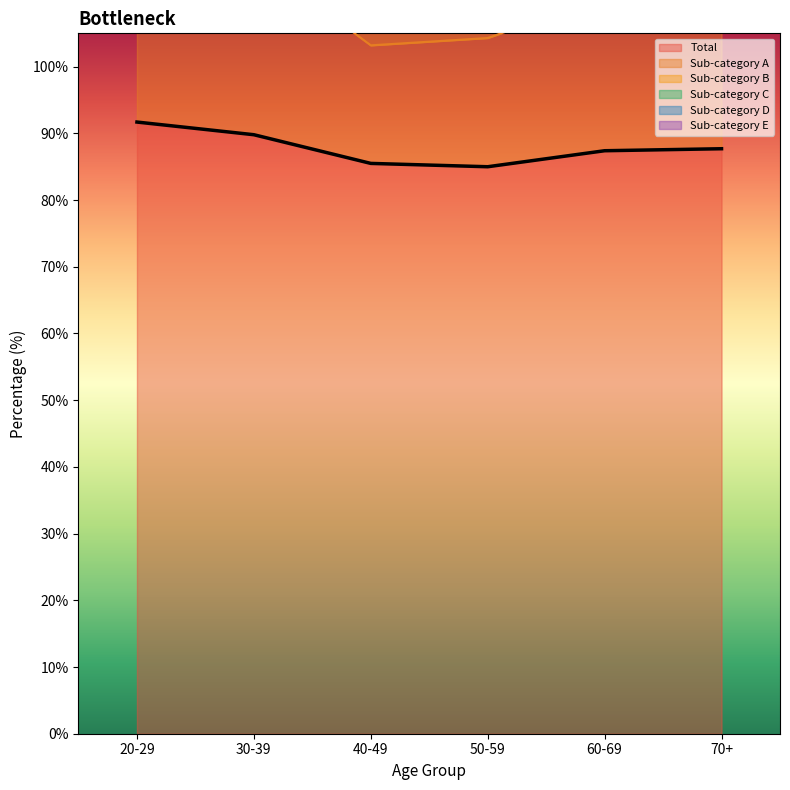

How many interior local valleys does the Sub-category A series have?

1